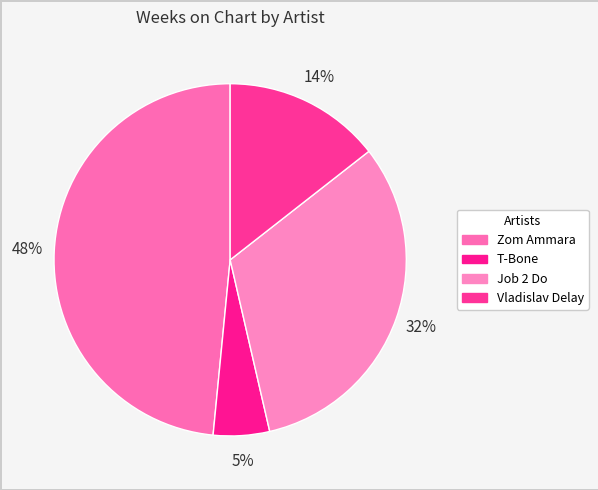

What is the smallest slice in the pie chart?

T-Bone